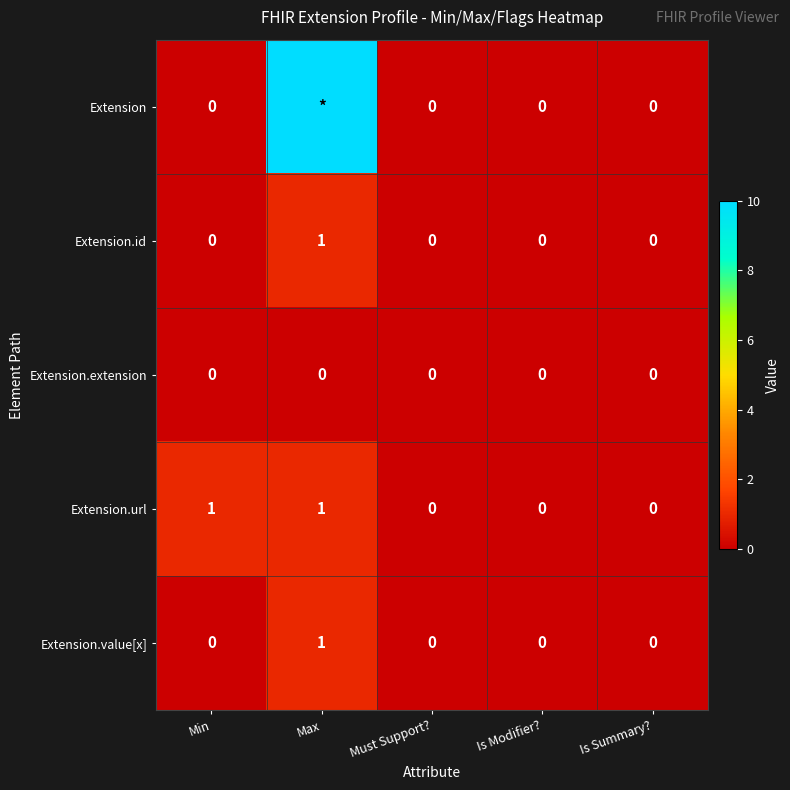

True or false: Extension.url has a value of 0 at Is Summary?.

True